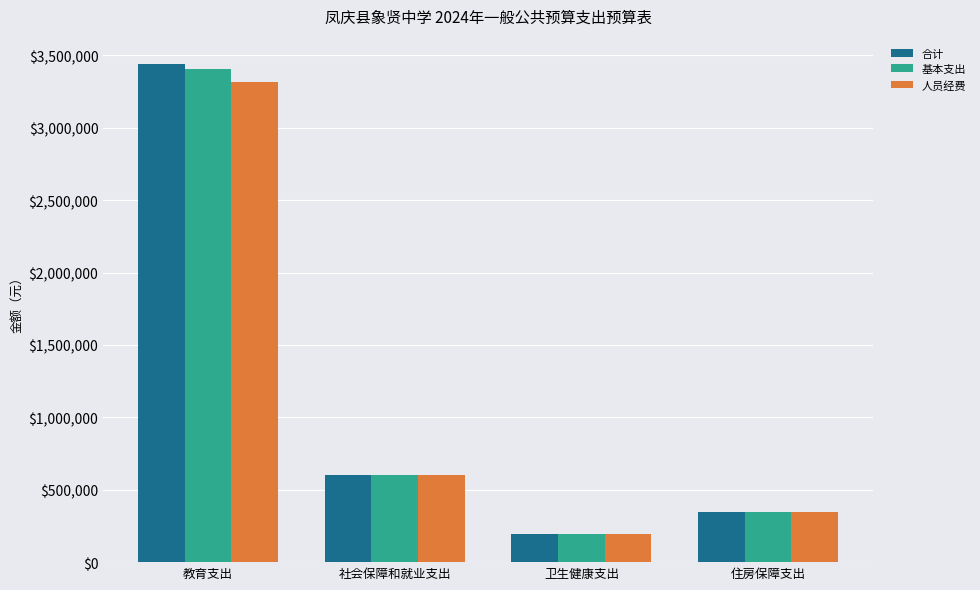

What is the difference between the maximum and second lowest values in the 基本支出 series?

3061032.8